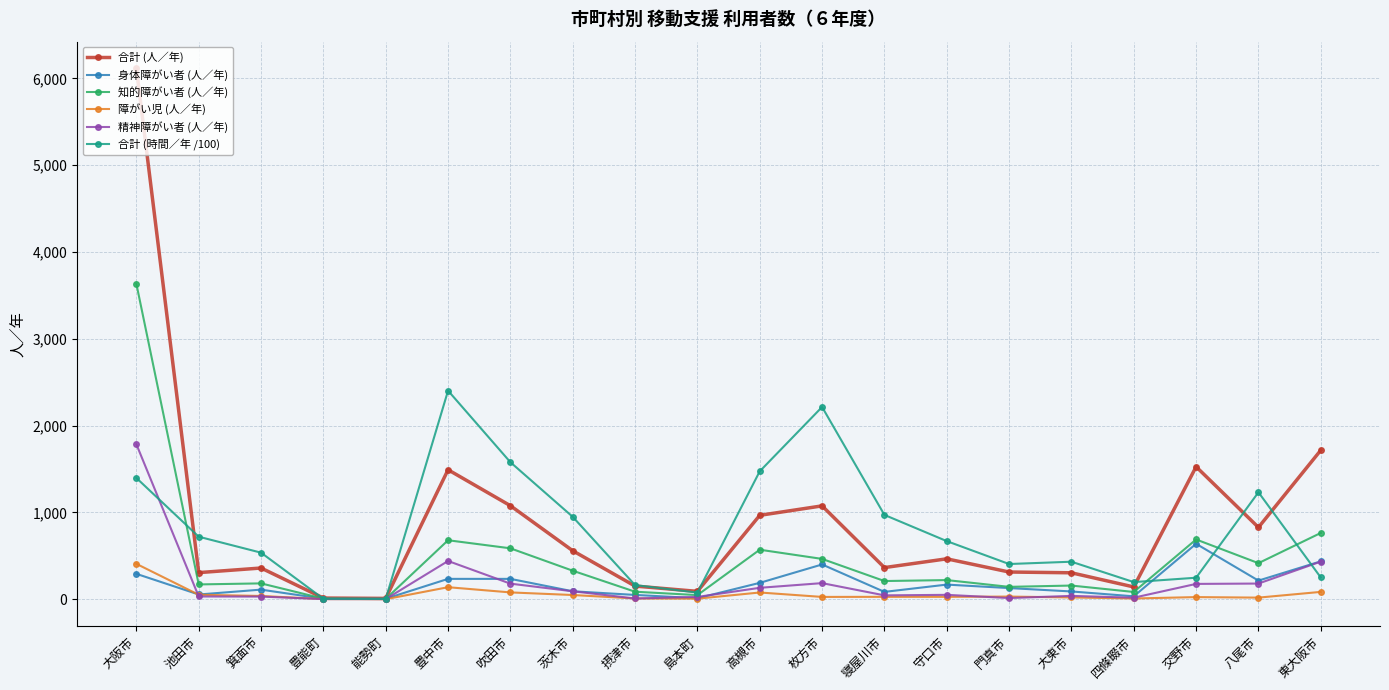

At which label is 合計 (人／年) closest to 3063?

東大阪市